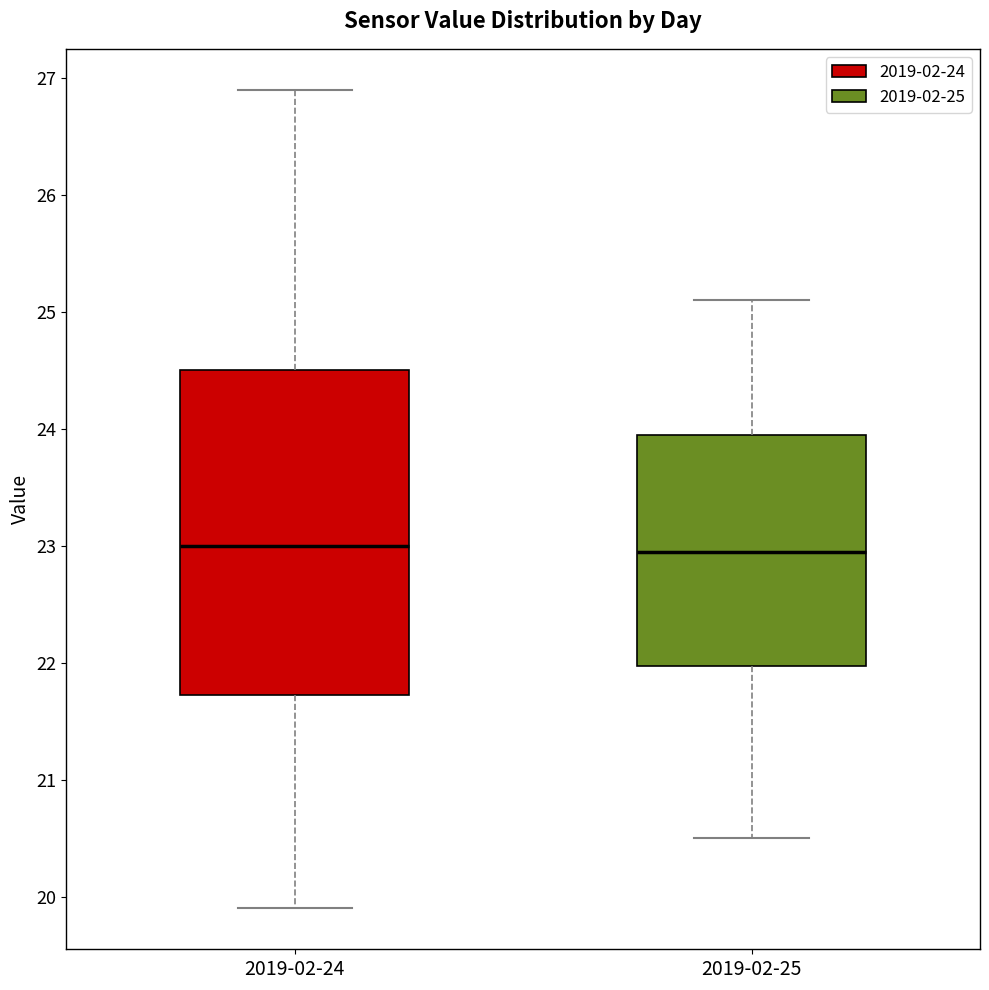

Reading left to right, read every box against the y-axis: the position of its median line, the range the box covers, and the ends of its whiskers. The values are not printed on the chart, so give them approximately, as read against the axis.

2019-02-24: median 23.0, box 21.7 to 24.5, whiskers 19.9 to 26.9
2019-02-25: median 23.0, box 22.0 to 24.0, whiskers 20.5 to 25.1